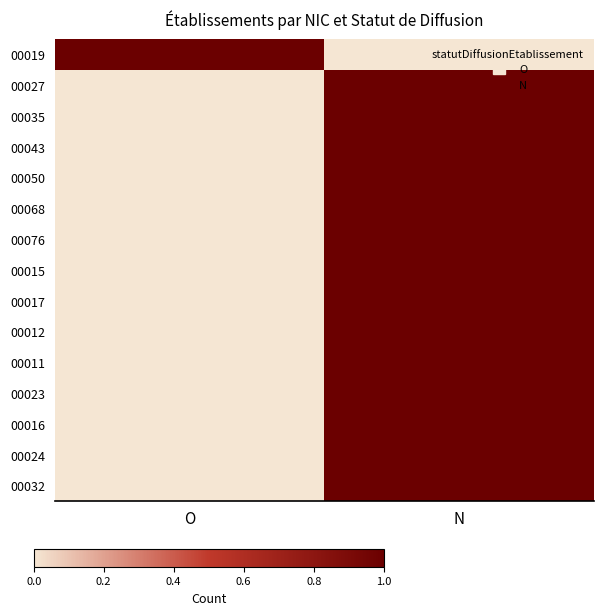

Count the number of data series in this chart.

15